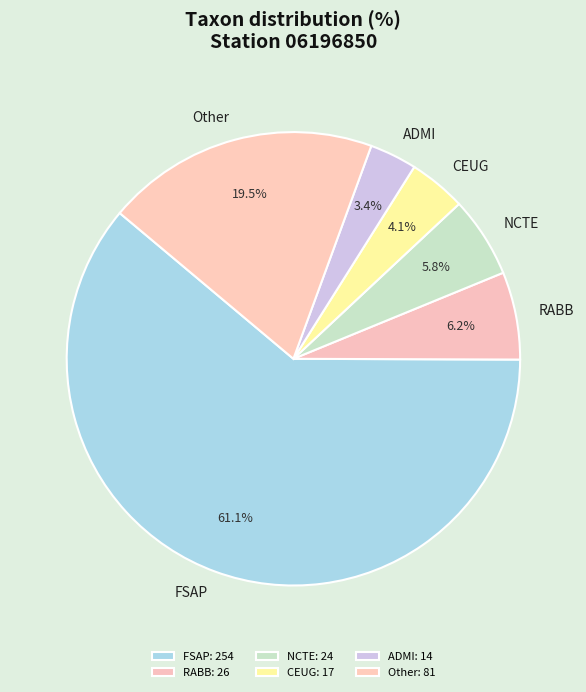

What is the ratio of the value at CEUG to the value at NCTE?

0.7